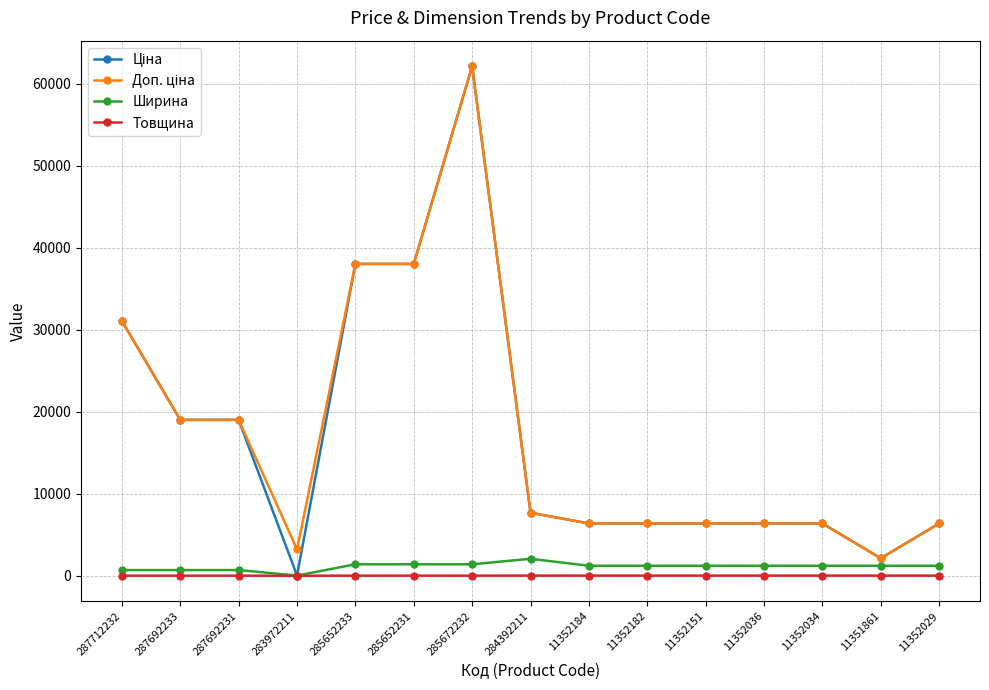

At which category is the sum across all series the highest?

285672232